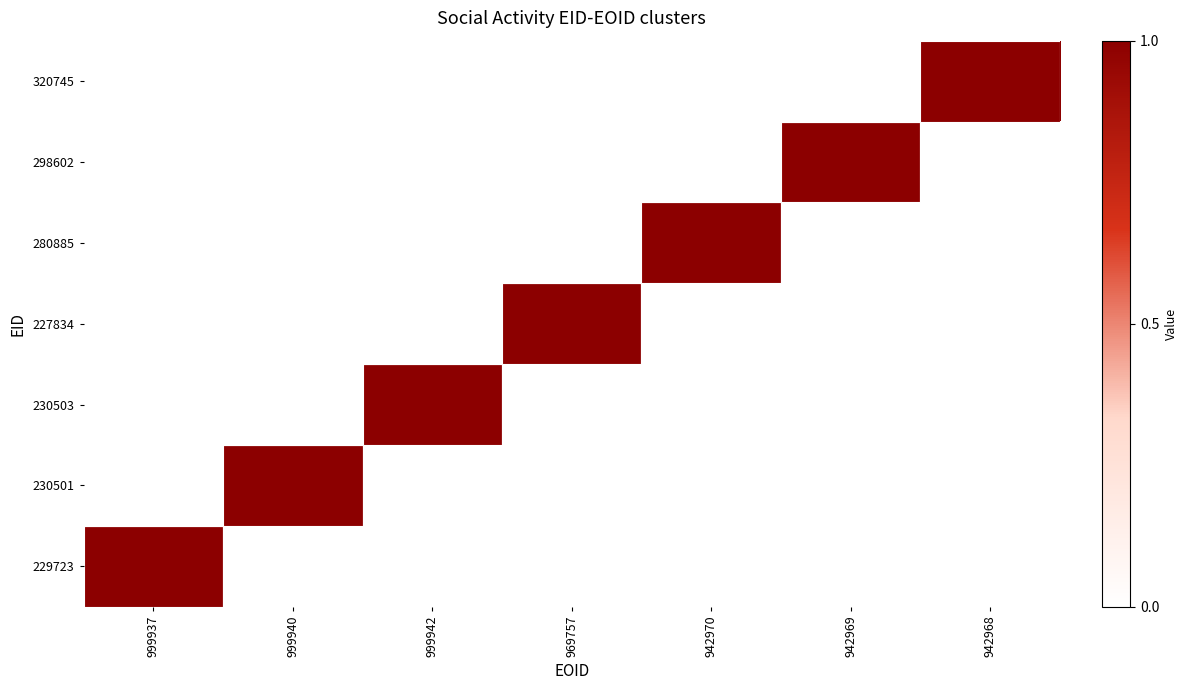

At which category is the sum across all series the highest?

999937